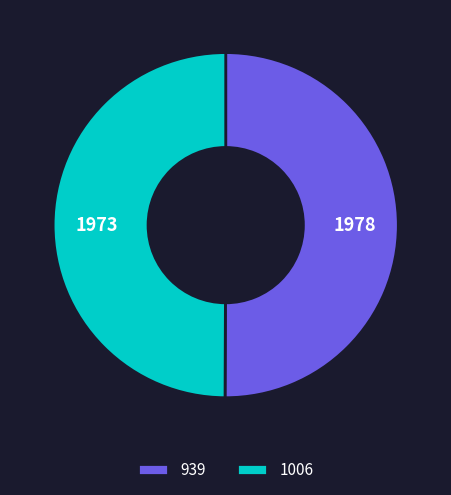

Is the sum of 1006 and 939 greater than half?

Yes